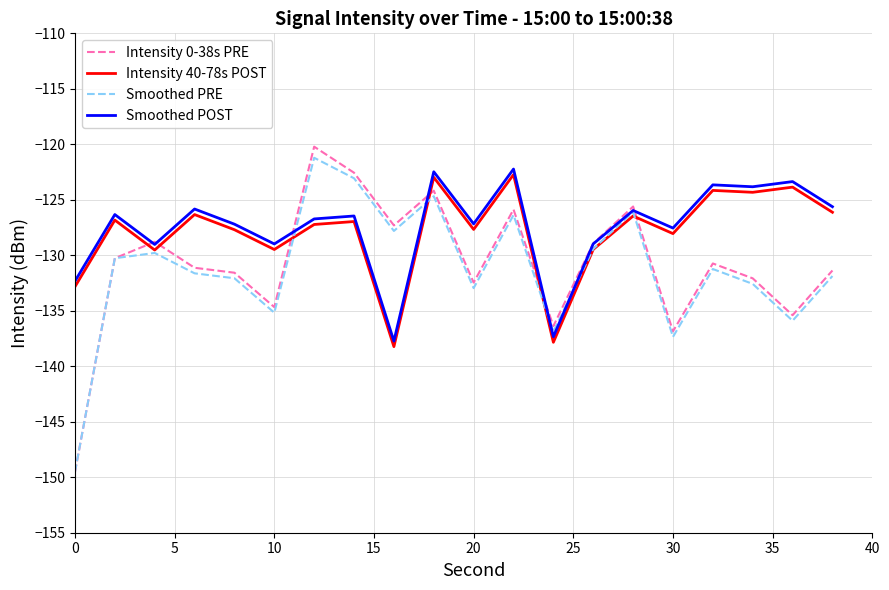

Which series has the widest spread of values?

Intensity 0-38s PRE